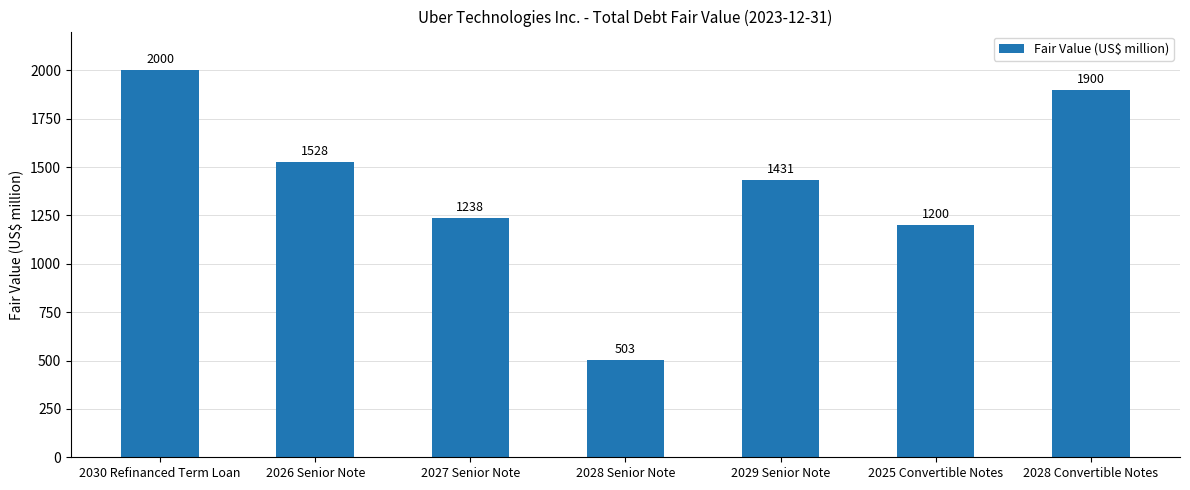

What is the change in value from 2028 Senior Note to 2028 Convertible Notes?

+1397